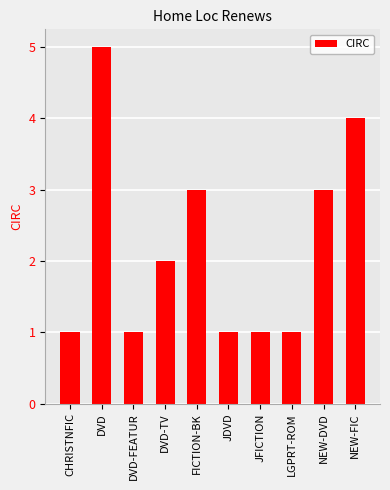

True or false: the data shows 2 at CHRISTNFIC.

False